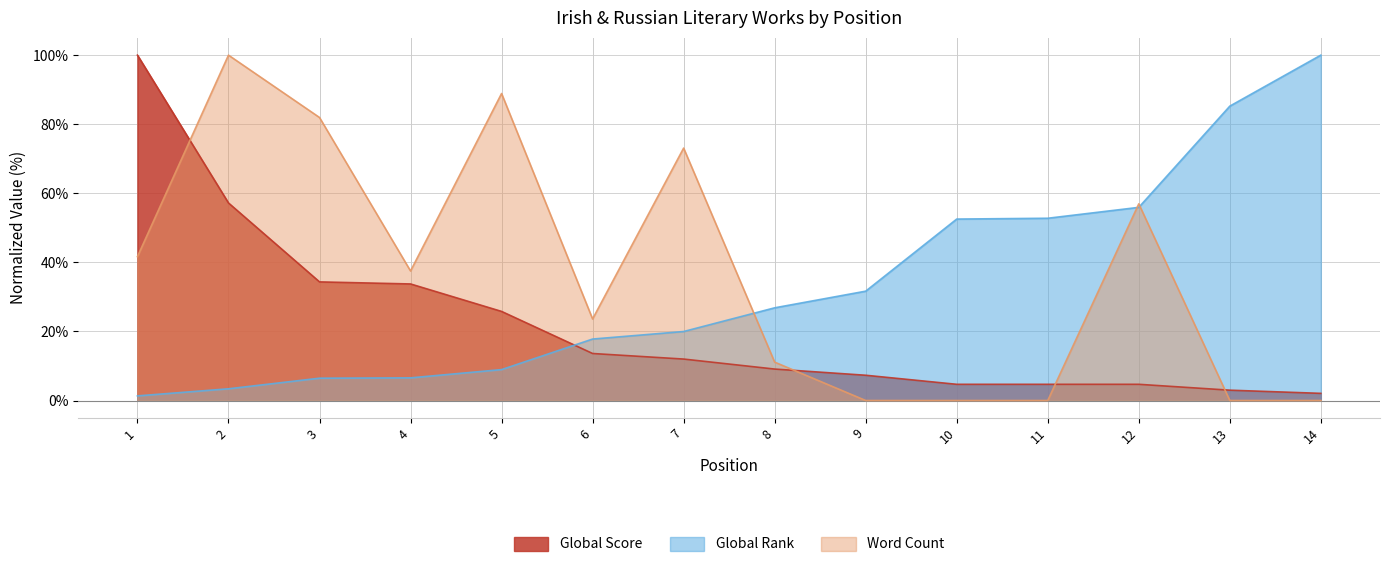

At 2, list the series in order from largest to smallest.

Word Count, Global Score, Global Rank